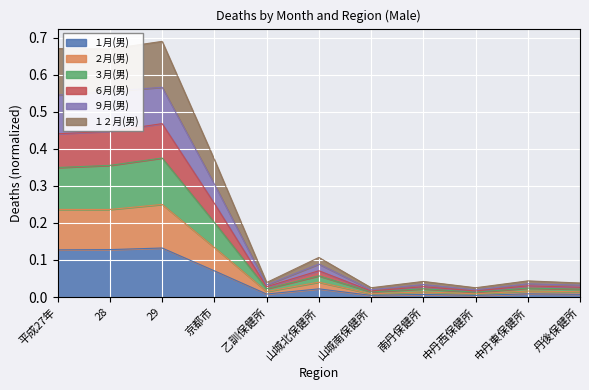

Between 中丹西保健所 and 京都市, which is larger?

京都市